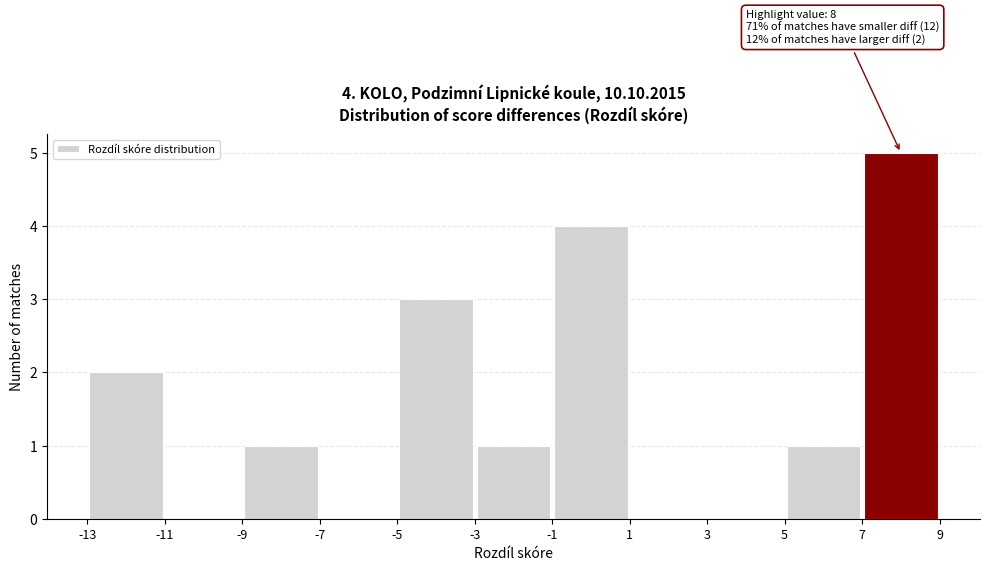

Over which range of the x-axis is the bar tallest?

7 to 9